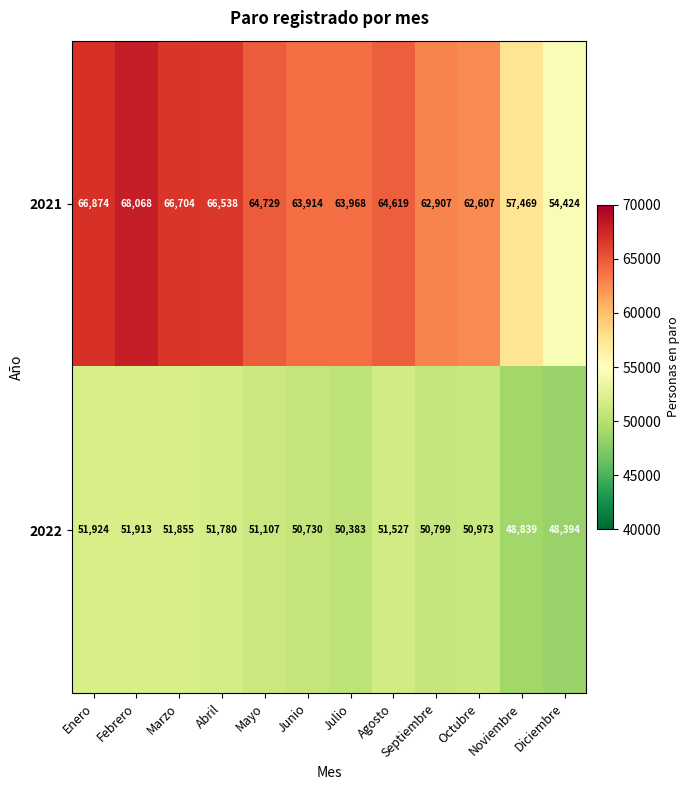

Read the 2021 value at Septiembre, to the nearest 10.

62910